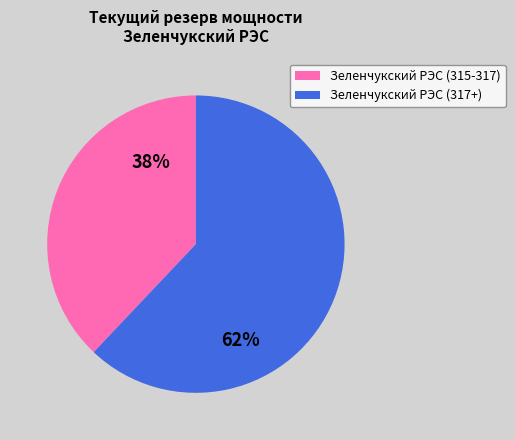

Is there any slice that represents more than half of the pie?

Yes